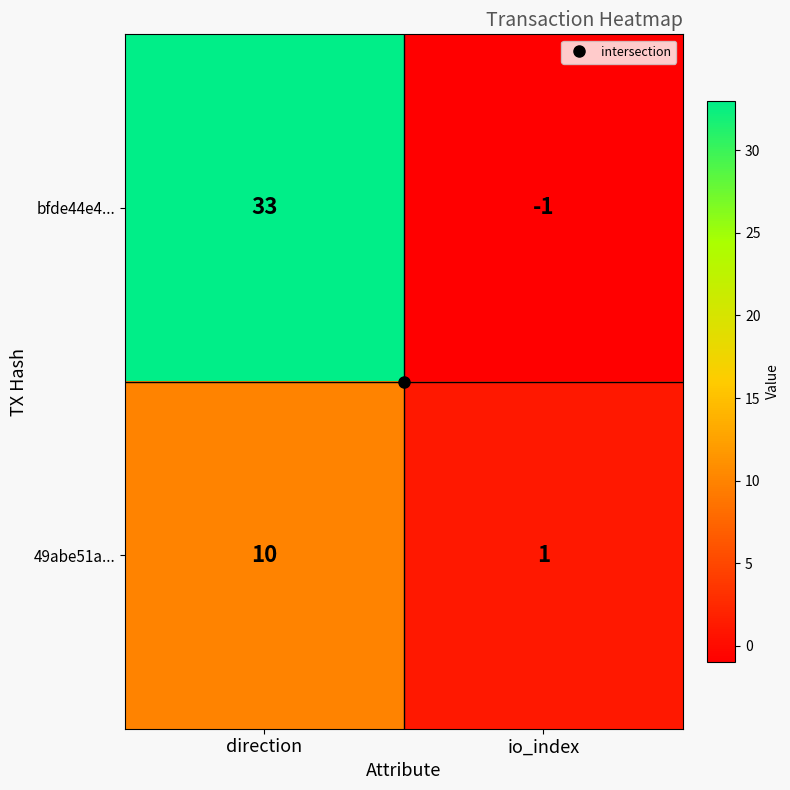

Which category has the highest value across all series?

direction